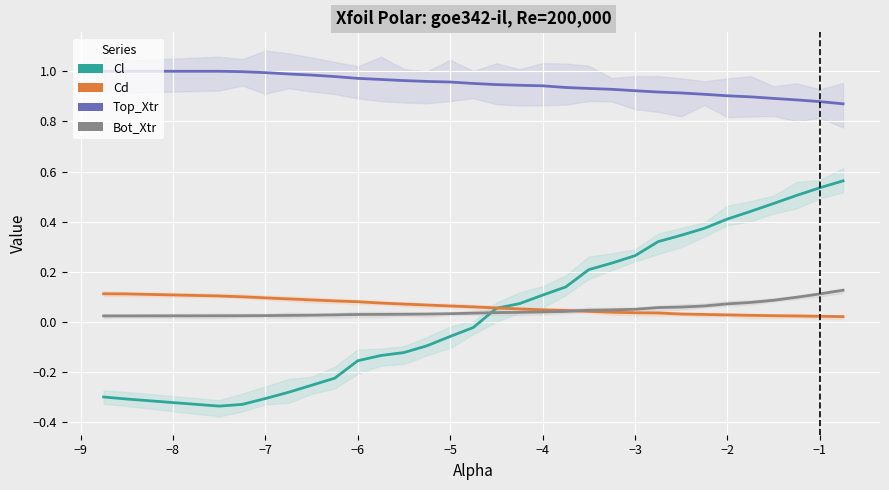

How many times do Cl and Cd cross each other?

1